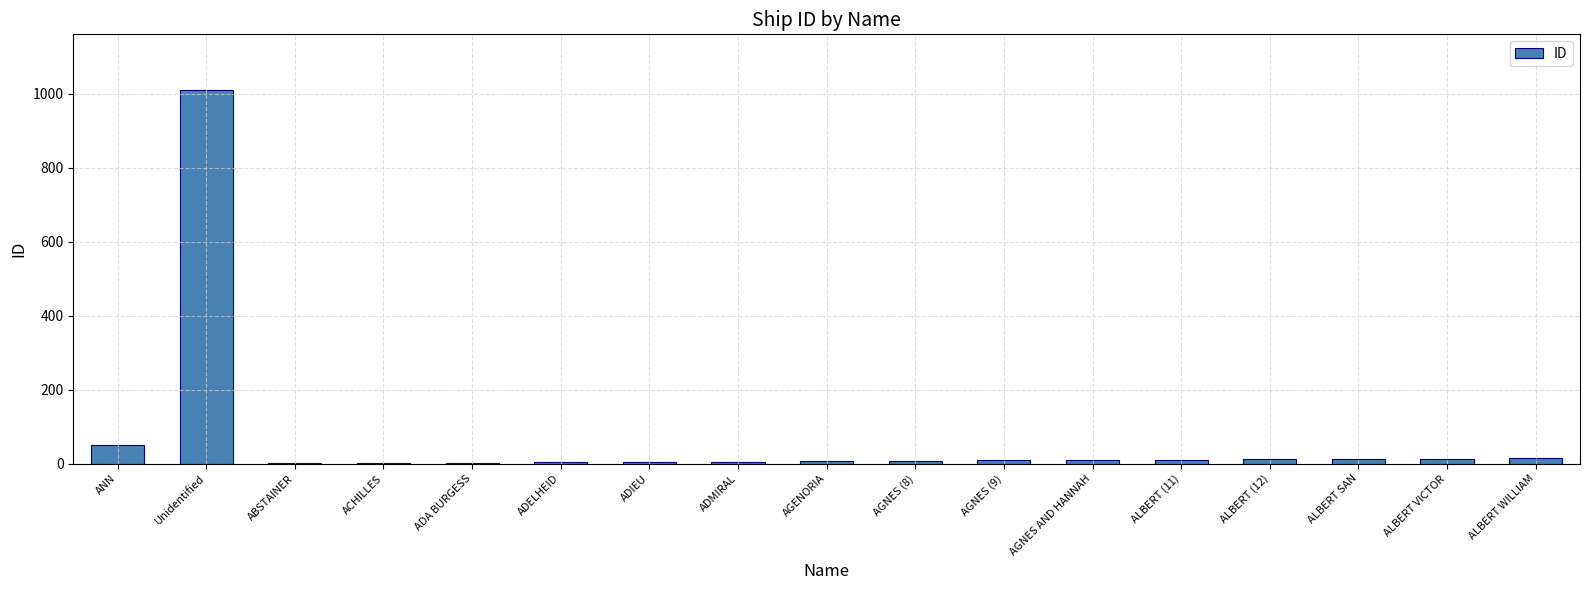

Where is the data nearest to the value 505?

ANN